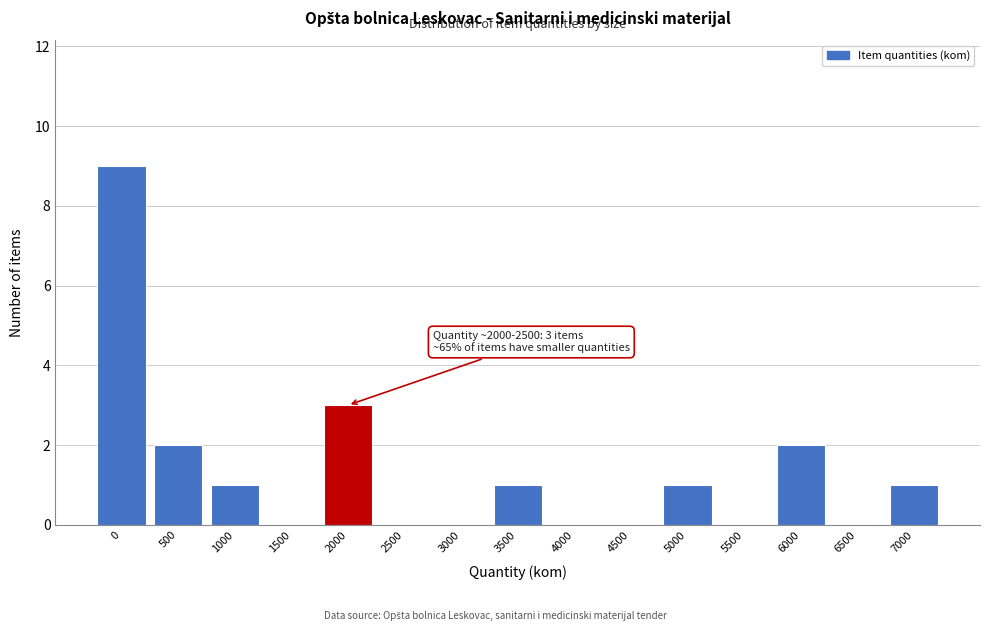

Reading left to right, extract all data points from this chart.

0=9	500=2	1000=1	1500=0	2000=3	2500=0	3000=0	3500=1	4000=0	4500=0	5000=1	5500=0	6000=2	6500=0	7000=1